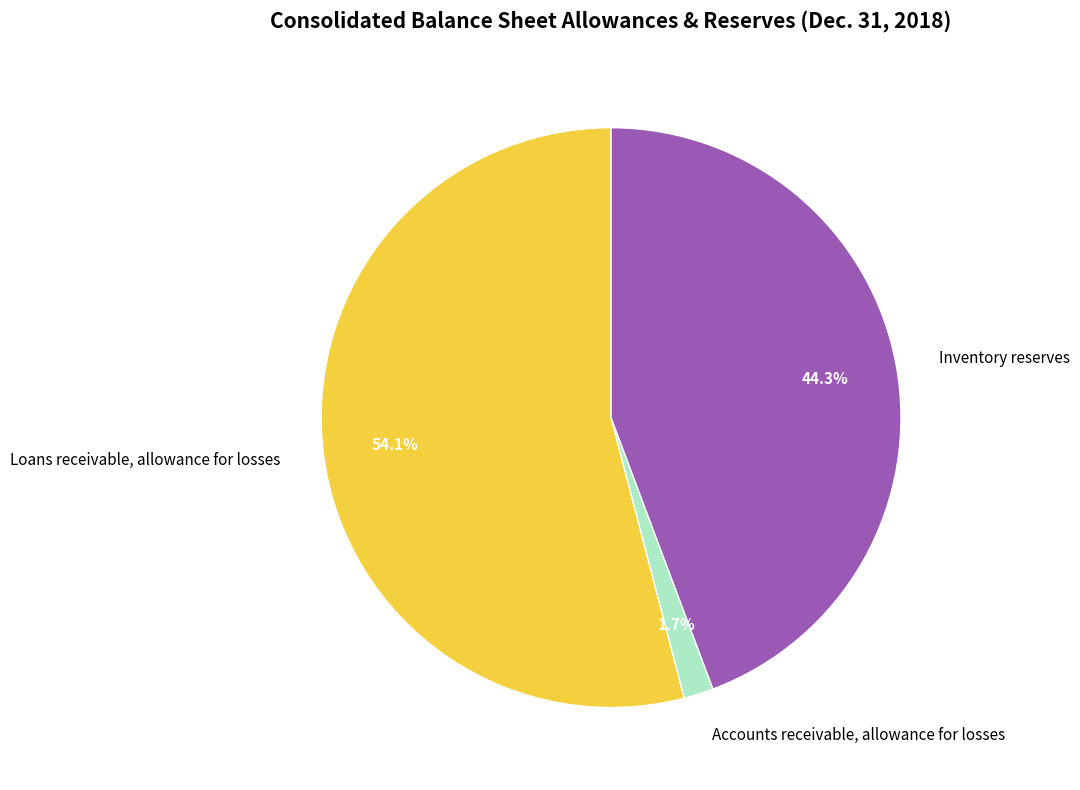

Is Accounts receivable, allowance for losses the majority of the pie?

No